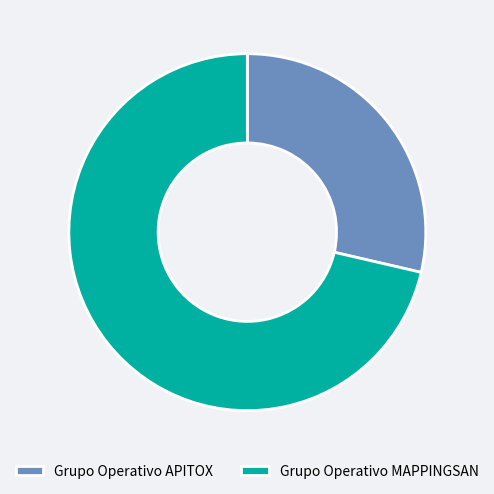

Between Grupo Operativo APITOX and Grupo Operativo MAPPINGSAN, which is larger?

Grupo Operativo MAPPINGSAN